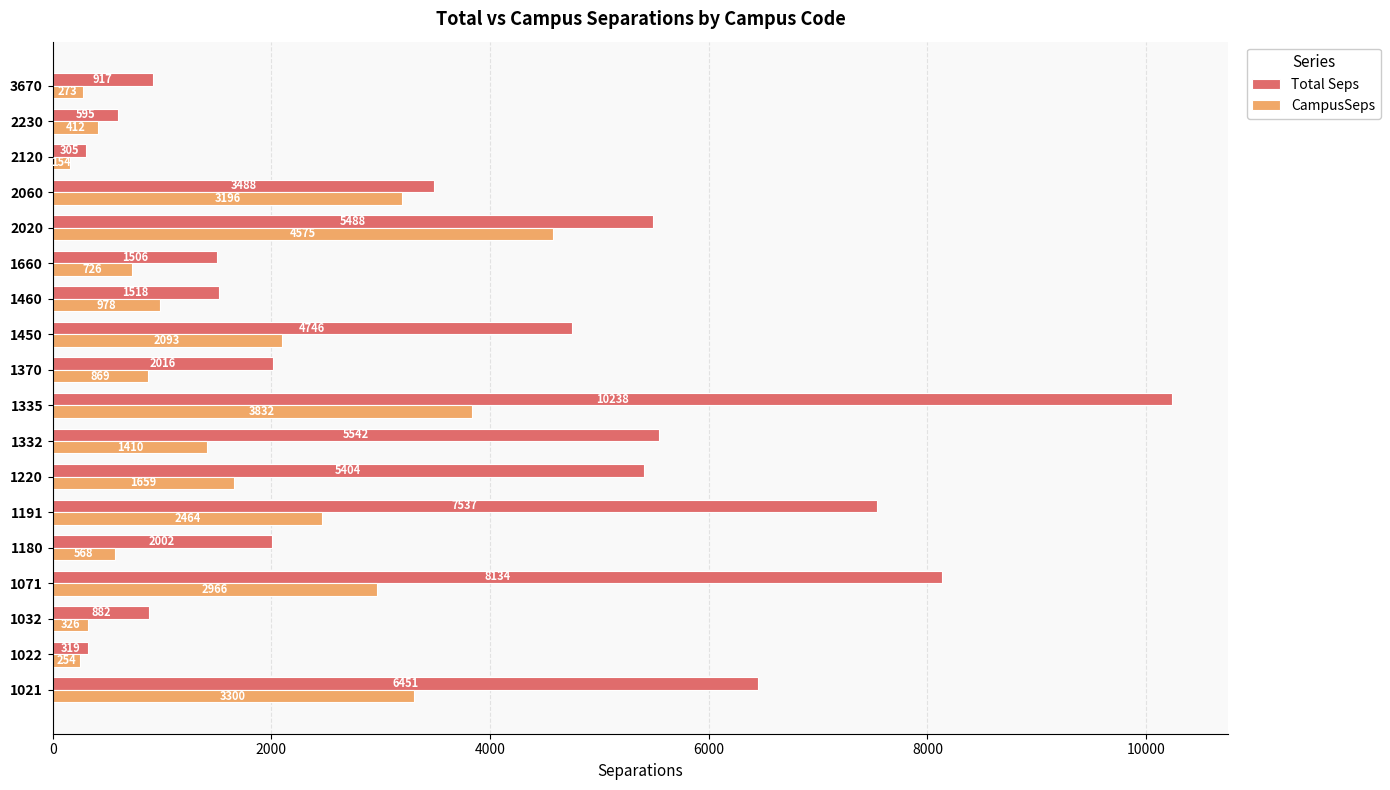

What is the greatest value displayed?

10237.8